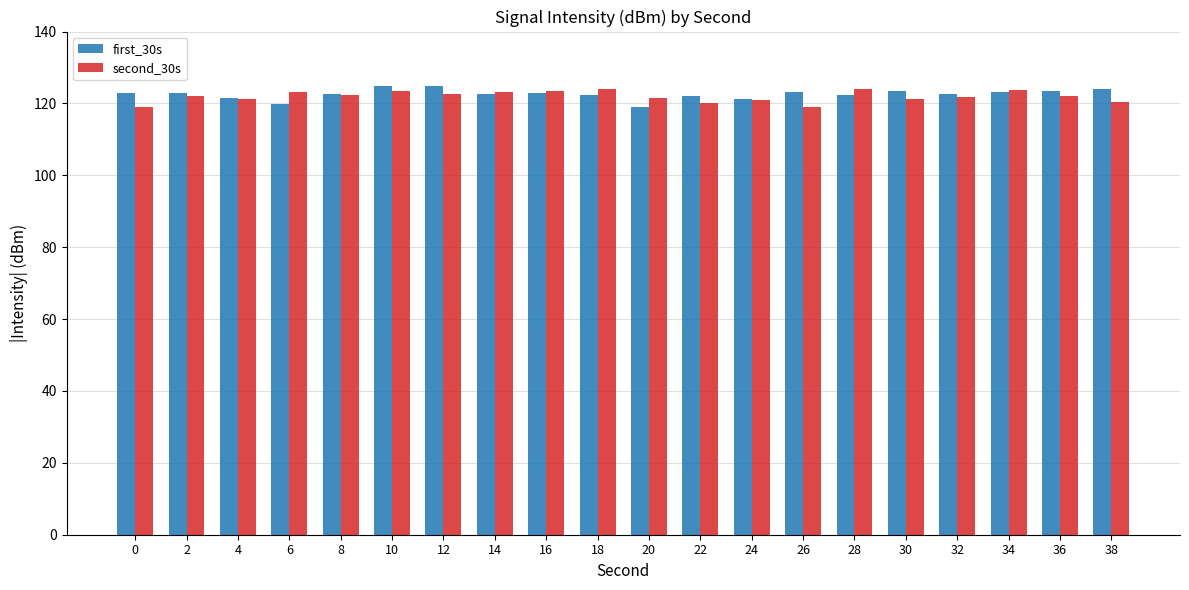

What is the minimum value shown in the chart?

119.1